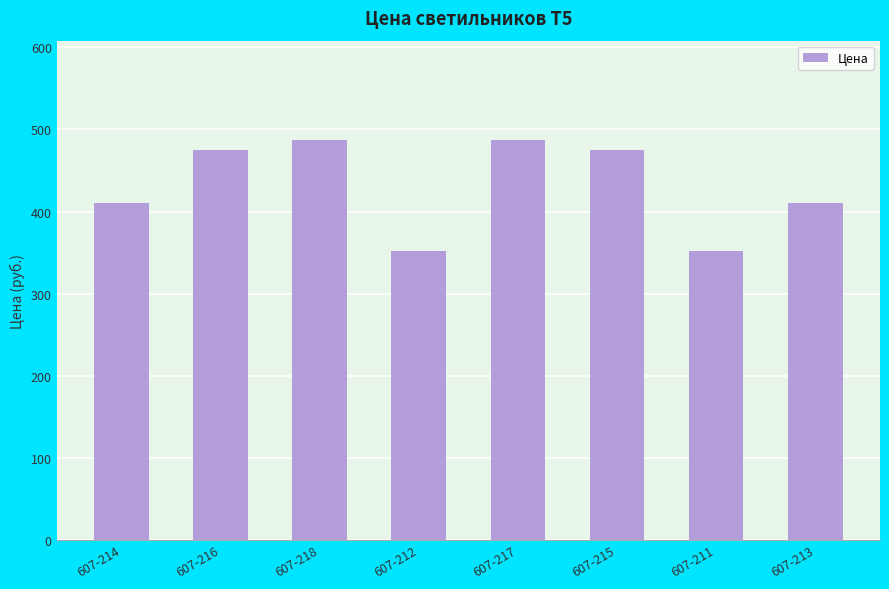

The chart shows a value of 845.6 at 607-216. True or false?

False